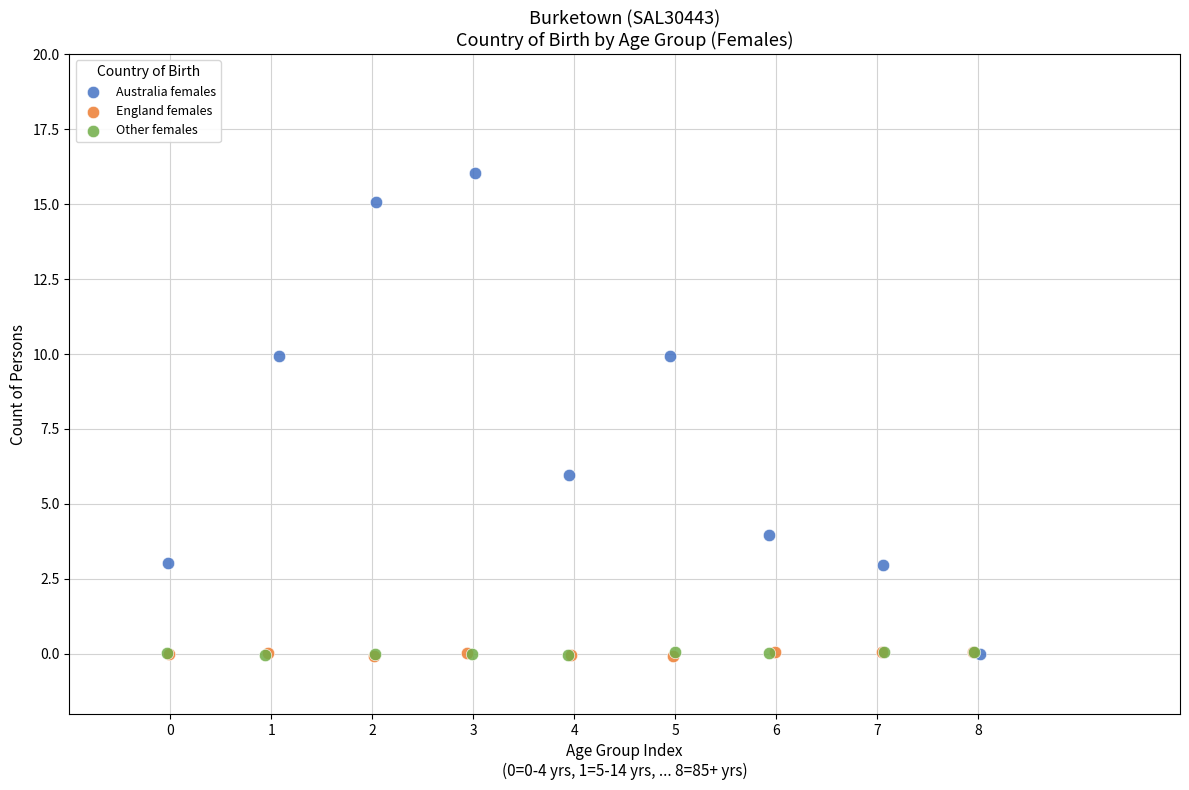

Which series contains the highest Y value?

Australia females